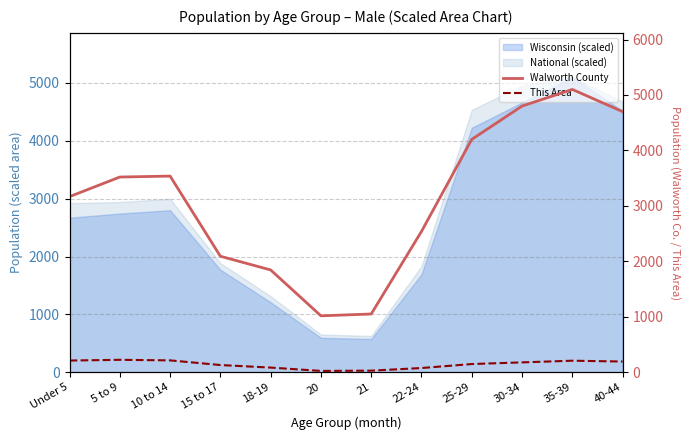

In Walworth County, how many points are lower than both neighbors (excluding endpoints)?

1